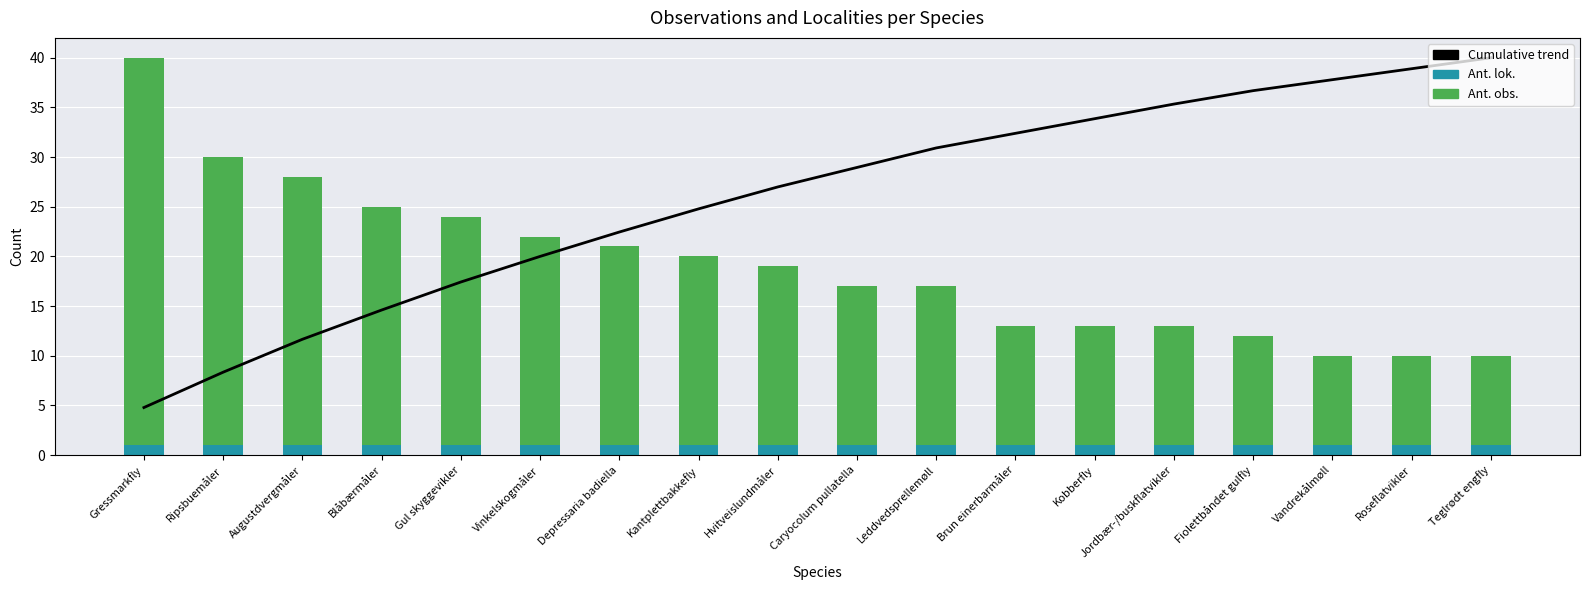

At which label is Ant. lok. closest to 1?

Gressmarkfly